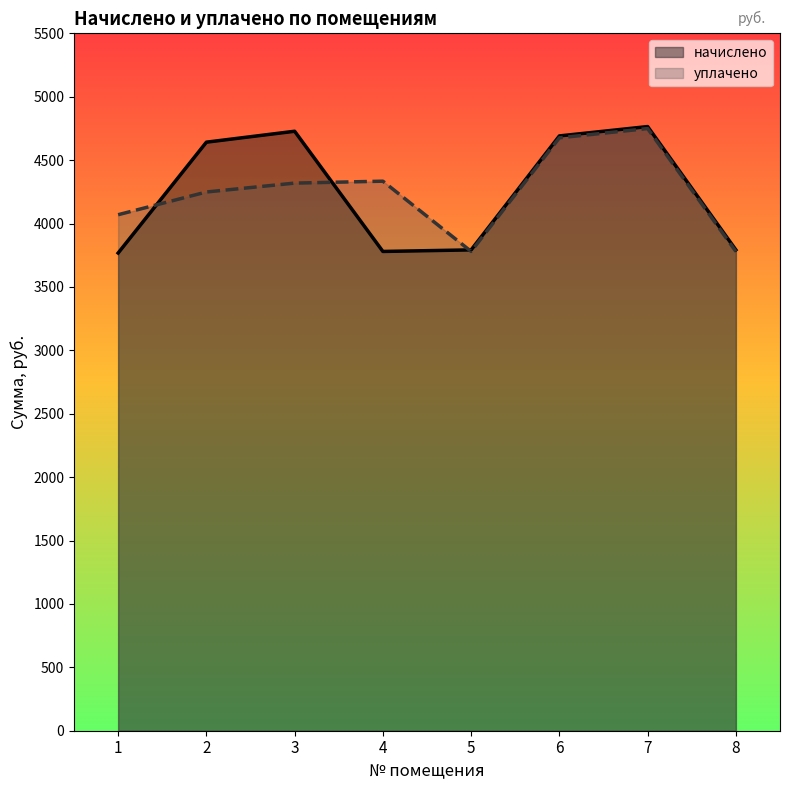

The value of уплачено at 5 is 5883.4. True or false?

False